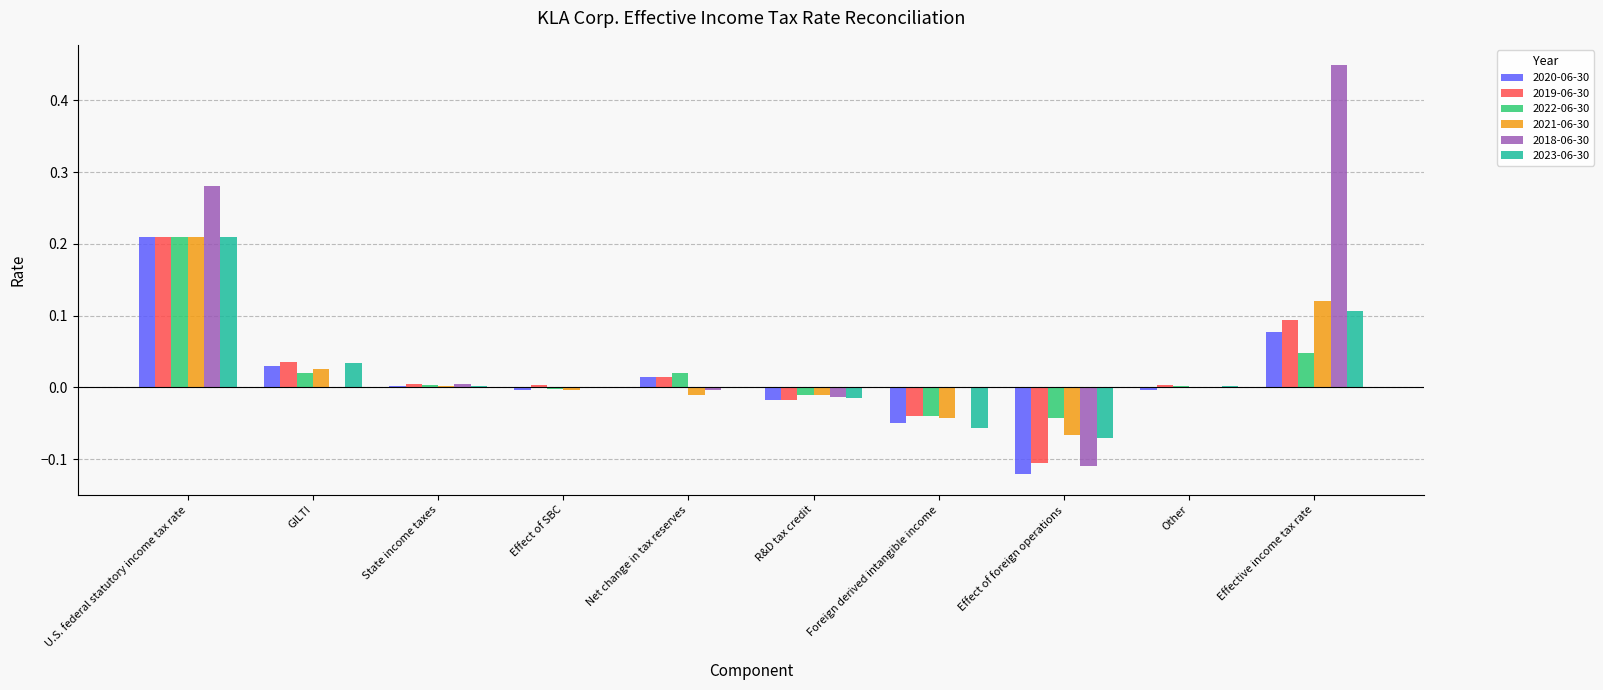

Is it true that 2021-06-30 equals -0.0 at Effect of SBC?

True